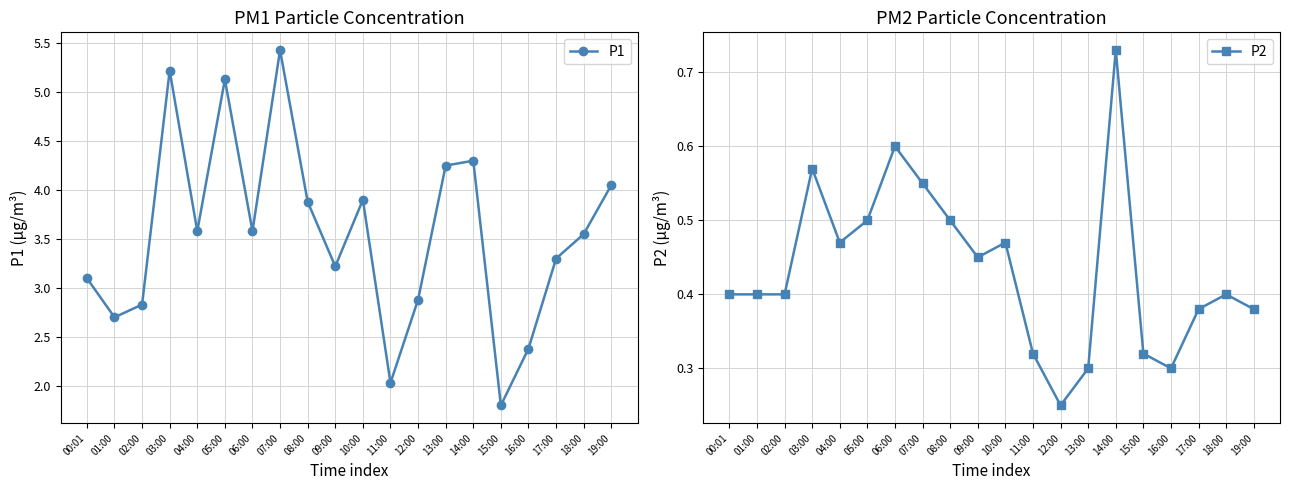

Is it true that P2 equals 0.1 at 02:00?

False